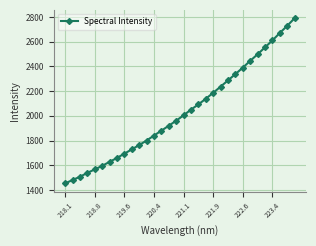

What is the value of the 4th point from the left?

1538.8